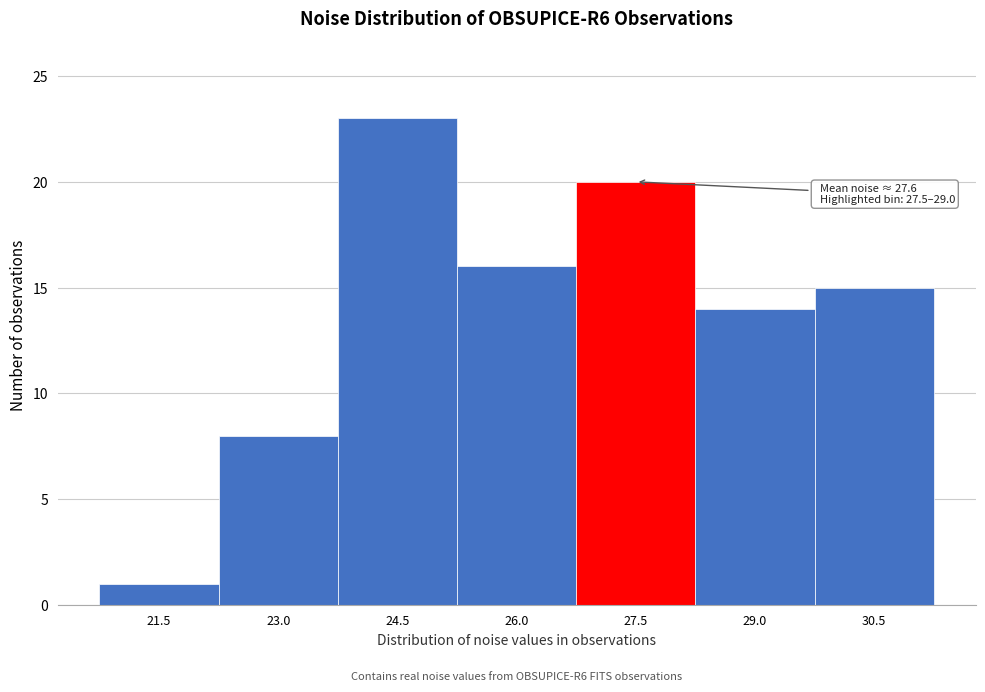

Reading left to right, transcribe all the data shown in this chart.

1	8	23	16	20	14	15